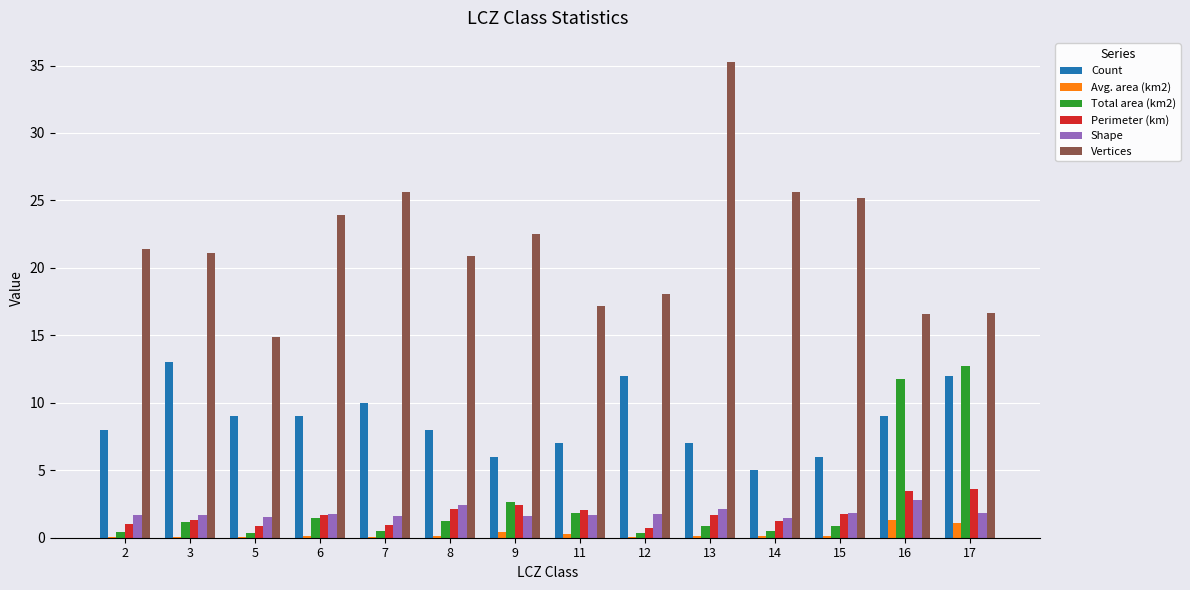

Is the value of Shape at 15 greater than the value of Perimeter (km) at 16?

No